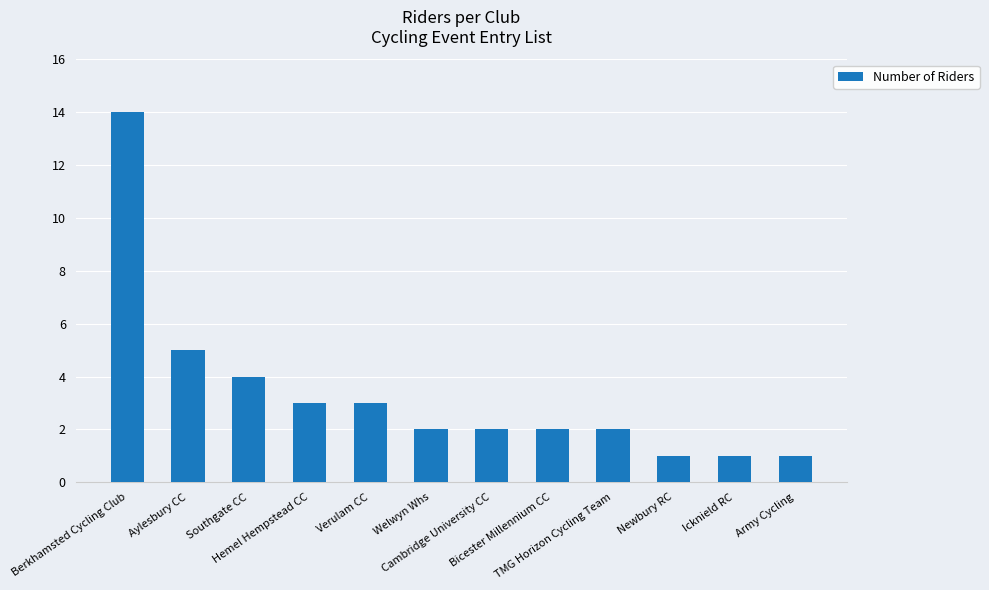

What is the difference between the maximum and second lowest values?

13